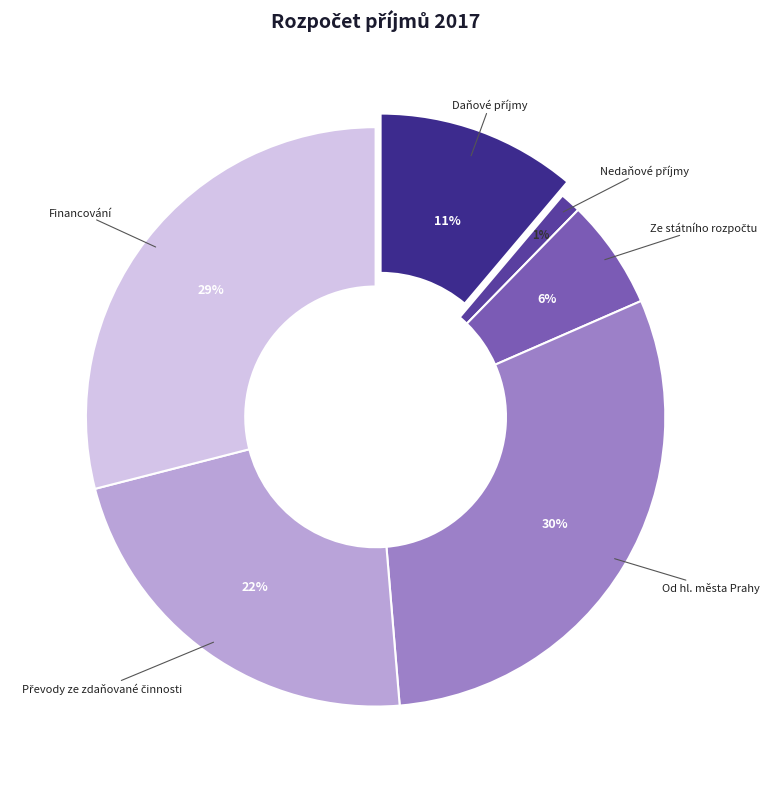

How many slices are in this pie chart?

6